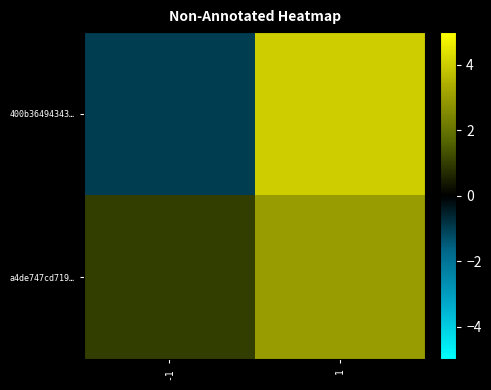

Reading left to right, what are all the values shown in this chart?

400b36494343…: -1=-1	1=4
a4de747cd719…: -1=1	1=3